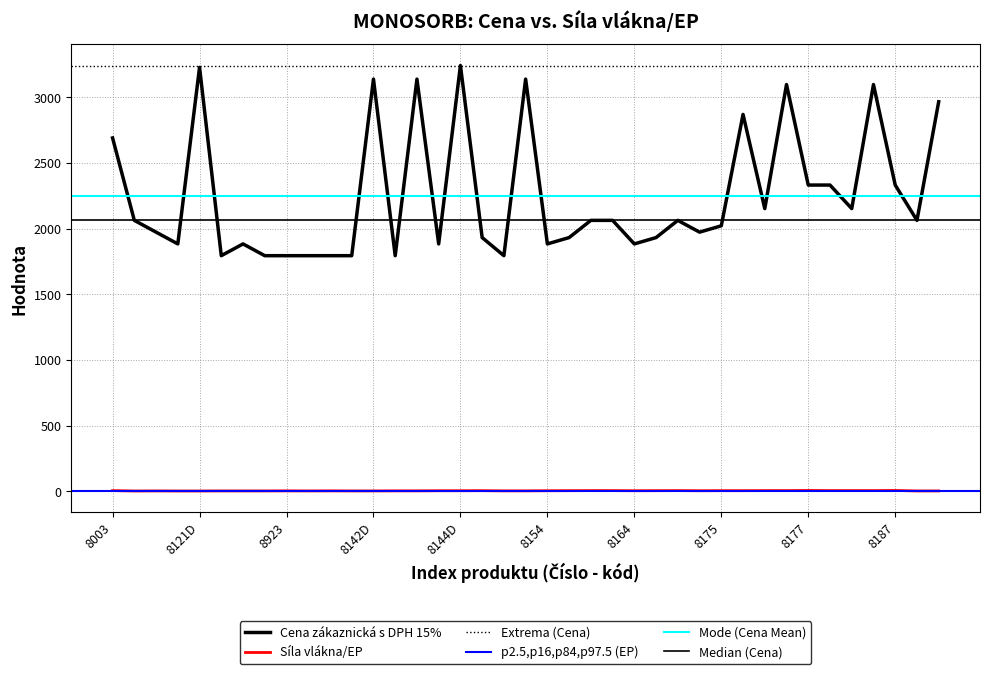

List the labels in order of Síla vlákna/EP value, largest first.

8177, 8187, 8003, 8156, 8156H, 8166, 8176, 8176L, 8181H, 8186, 8186L, 8145, 8155, 8165, 8175, 8175L, 8144, 8144D, 8154, 8164, 8174, 8923, 8133, 8143, 8143D, 8153, 8153D, 8112, 8122, 8921, 8922, 8132, 8142, 8142D, 8432, 8432D, 8111, 8121, 8121D